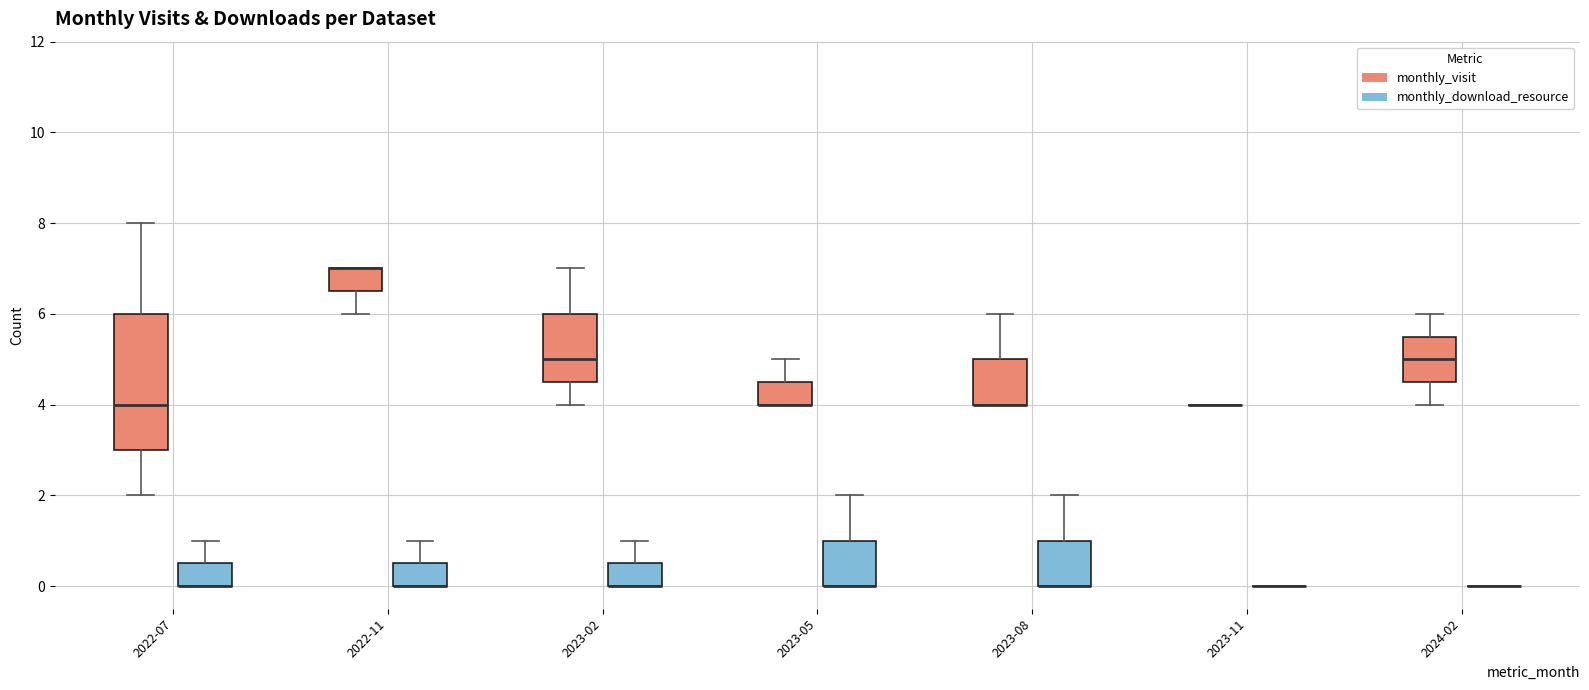

Reading left to right, transcribe this box plot: for each box, give where its median line is, the range the box spans, and where its two whiskers end, as read against the y-axis. The values are not printed on the chart, so give them approximately, as read against the axis.

2022-07 (monthly_visit): median 4.0, box 3.0 to 6.0, whiskers 2.0 to 8.0
2022-07 (monthly_download_resource): median 0.0 (drawn on the box's lower edge), box 0.0 to 0.6, whiskers 0.0 to 1.0
2022-11 (monthly_visit): median 7.0 (drawn on the box's upper edge), box 6.6 to 7.0, whiskers 6.0 to 7.0
2022-11 (monthly_download_resource): median 0.0 (drawn on the box's lower edge), box 0.0 to 0.6, whiskers 0.0 to 1.0
2023-02 (monthly_visit): median 5.0, box 4.6 to 6.0, whiskers 4.0 to 7.0
2023-02 (monthly_download_resource): median 0.0 (drawn on the box's lower edge), box 0.0 to 0.6, whiskers 0.0 to 1.0
2023-05 (monthly_visit): median 4.0 (drawn on the box's lower edge), box 4.0 to 4.6, whiskers 4.0 to 5.0
2023-05 (monthly_download_resource): median 0.0 (drawn on the box's lower edge), box 0.0 to 1.0, whiskers 0.0 to 2.0
2023-08 (monthly_visit): median 4.0 (drawn on the box's lower edge), box 4.0 to 5.0, whiskers 4.0 to 6.0
2023-08 (monthly_download_resource): median 0.0 (drawn on the box's lower edge), box 0.0 to 1.0, whiskers 0.0 to 2.0
2023-11 (monthly_visit): box collapsed to a line at 4.0, whiskers 4.0 to 4.0
2023-11 (monthly_download_resource): box collapsed to a line at 0.0, whiskers 0.0 to 0.0
2024-02 (monthly_visit): median 5.0, box 4.6 to 5.6, whiskers 4.0 to 6.0
2024-02 (monthly_download_resource): box collapsed to a line at 0.0, whiskers 0.0 to 0.0